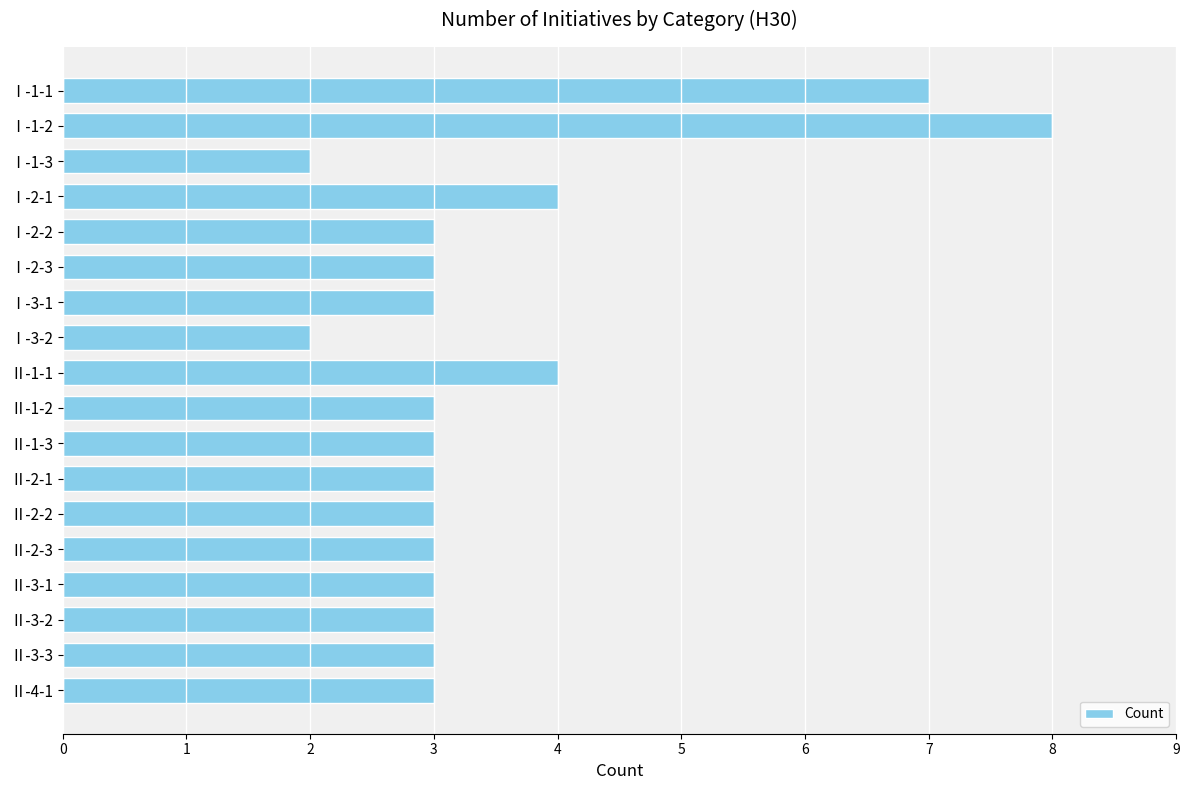

The value at Ⅱ-2-1 is 1. True or false?

False